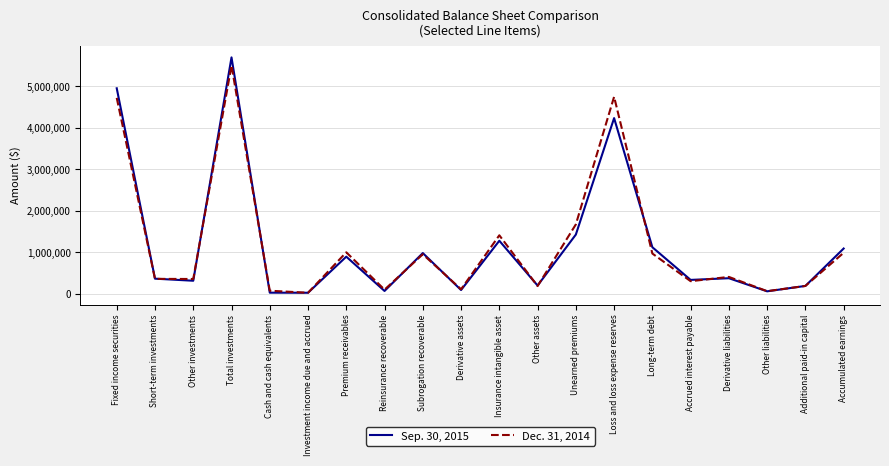

Is it true that Dec. 31, 2014 equals 1007483 at Fixed income securities?

False